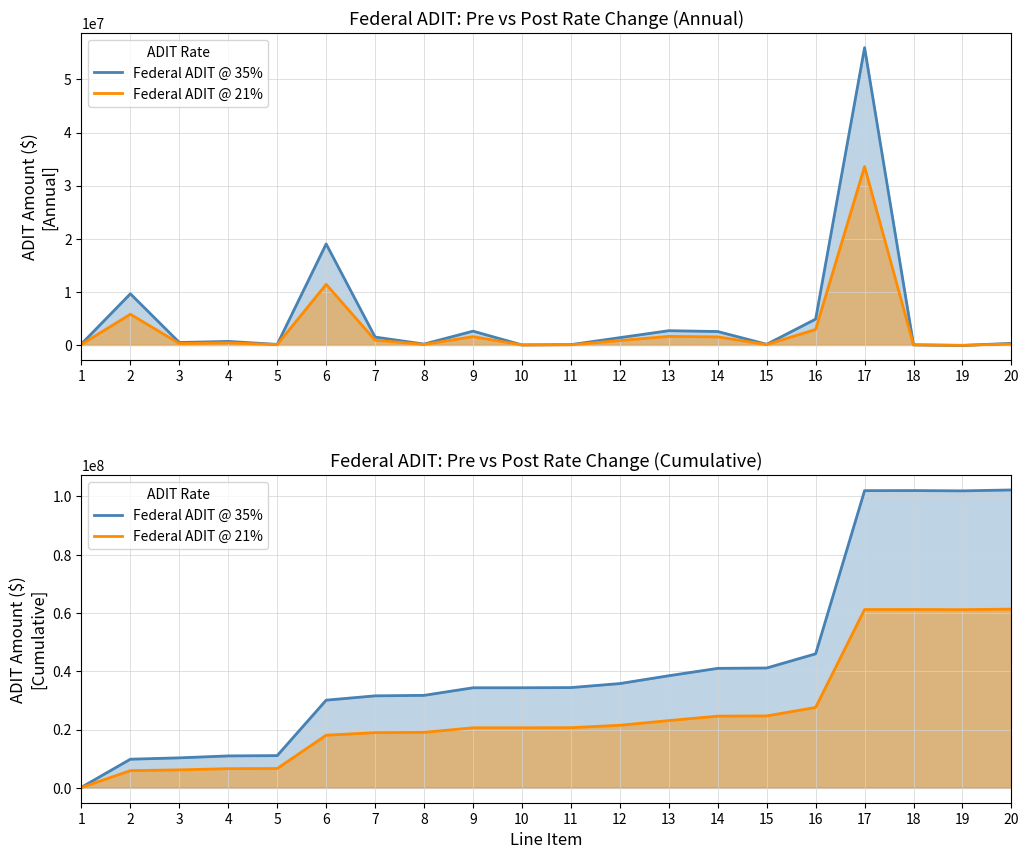

At which category is the sum across all series the highest?

20